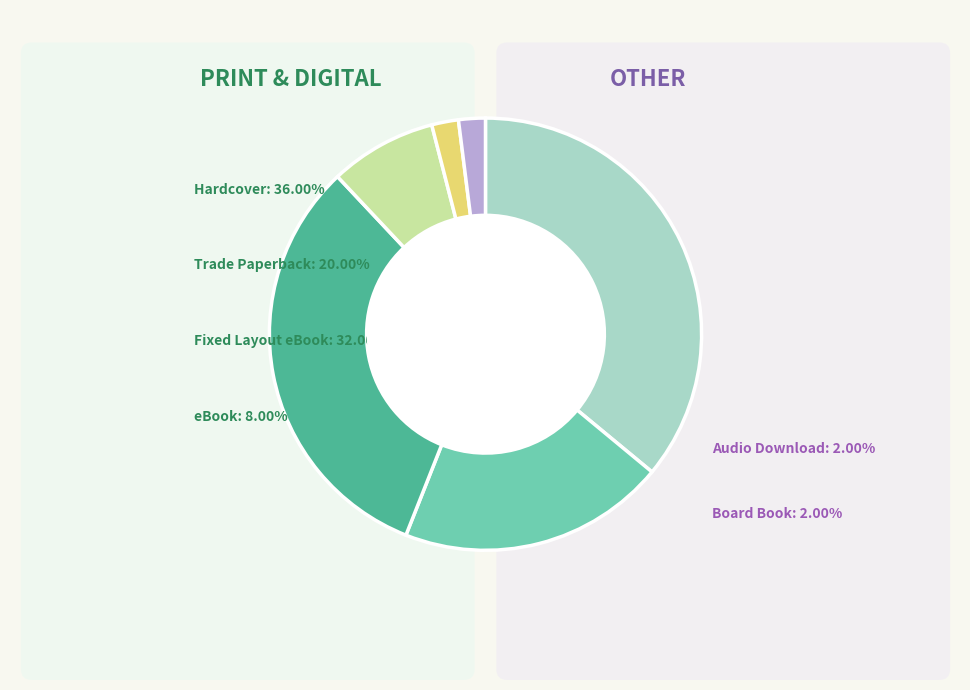

Between Trade Paperback and Board Book, which is larger?

Trade Paperback